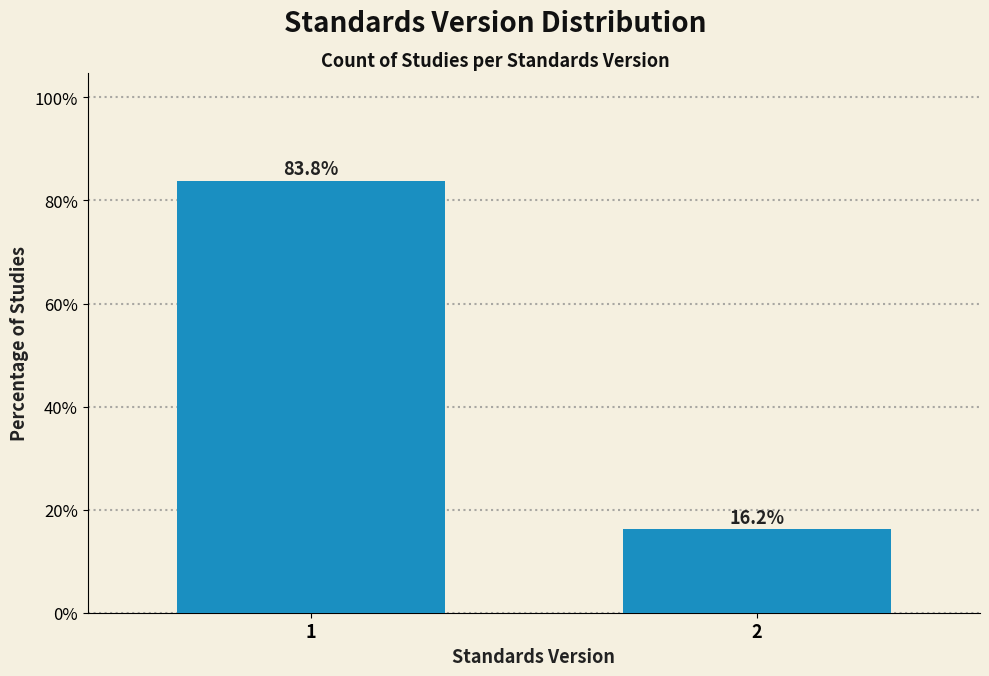

Reading right to left, transcribe all the data shown in this chart.

2=16.2	1=83.8